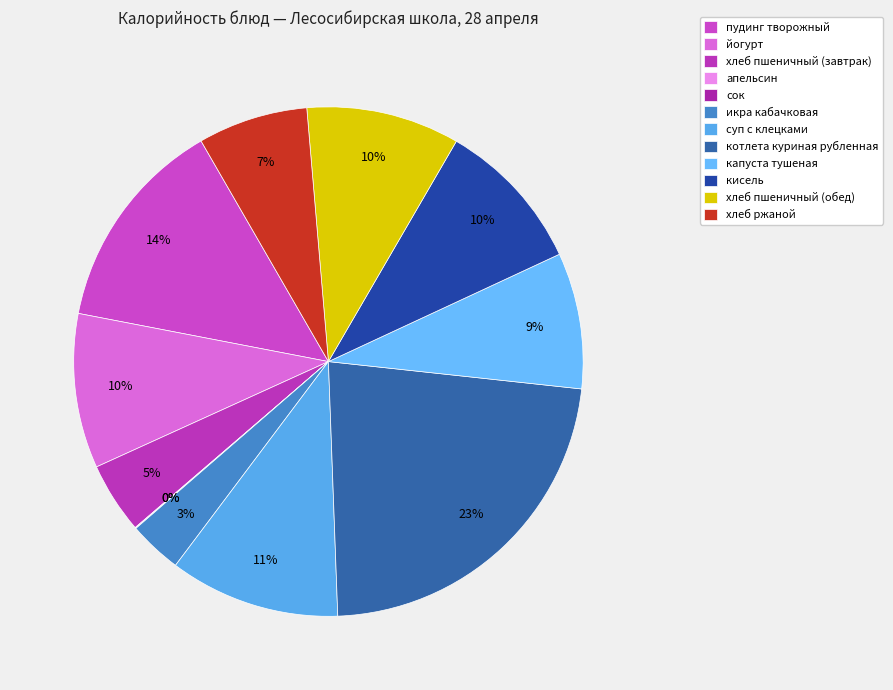

True or false: апельсин accounts for 9% of the total.

False